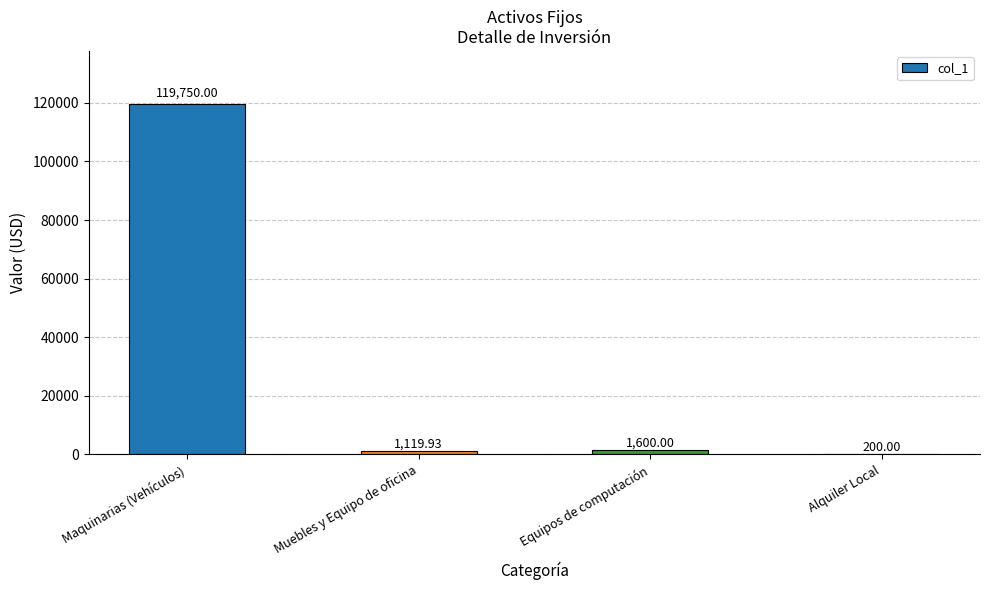

What is the sum of all values?

122669.9